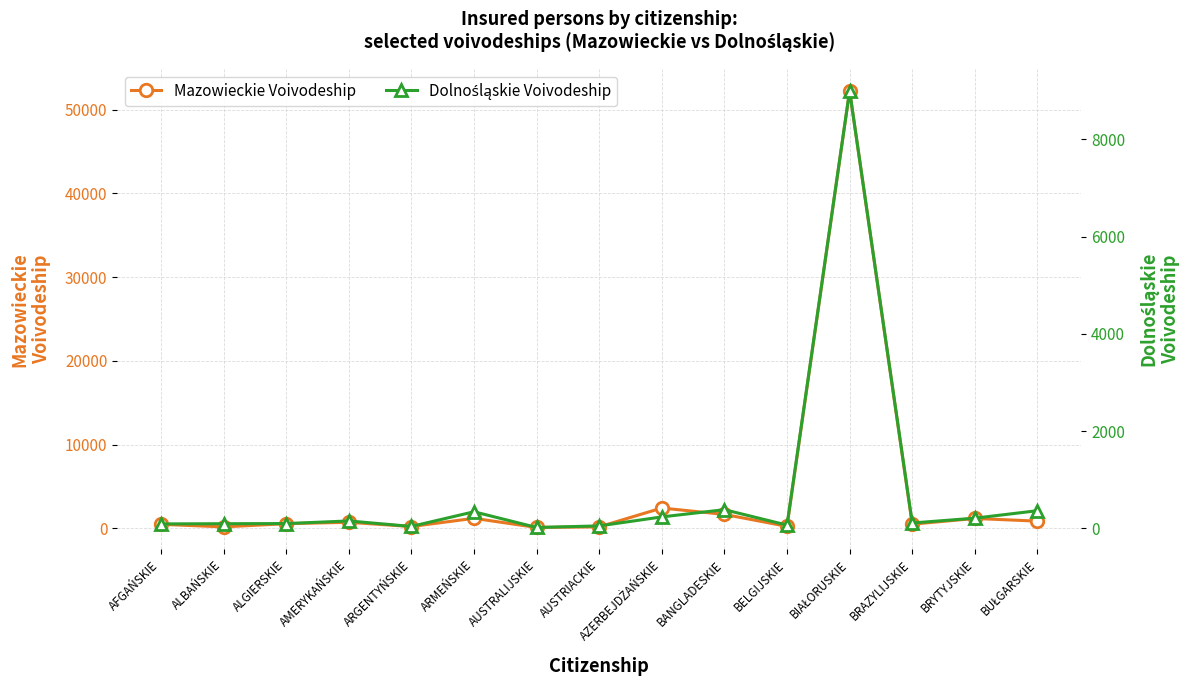

Count the number of data series in this chart.

2